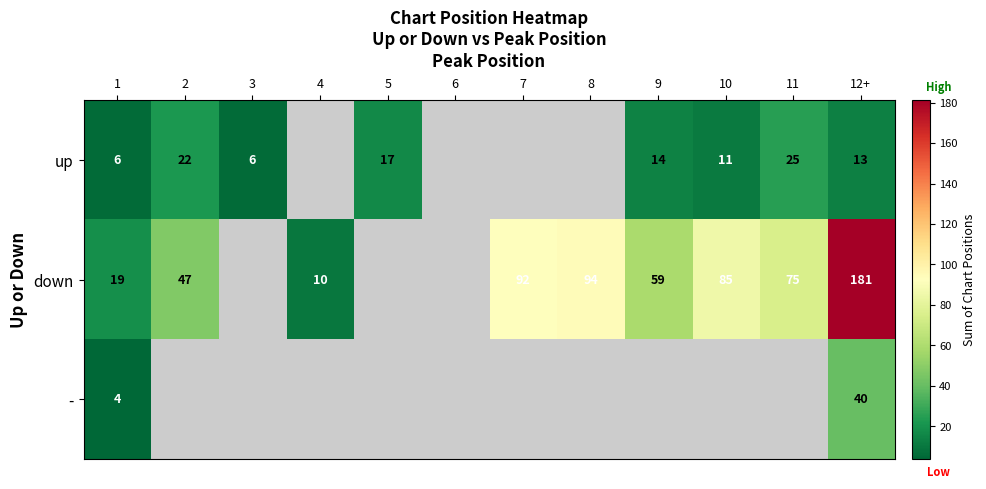

True or false: down has a value of 3 at 4.

False